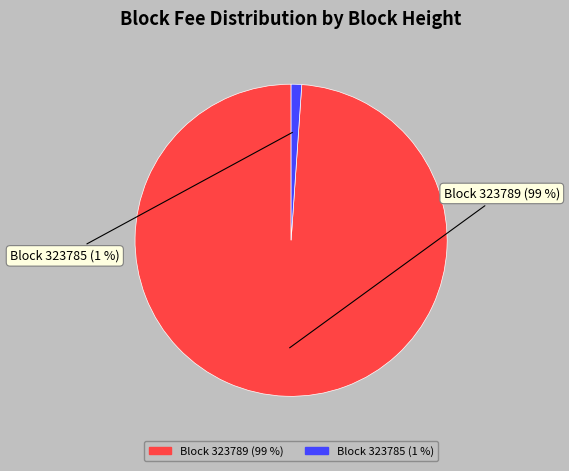

Which slice is the smallest?

323785